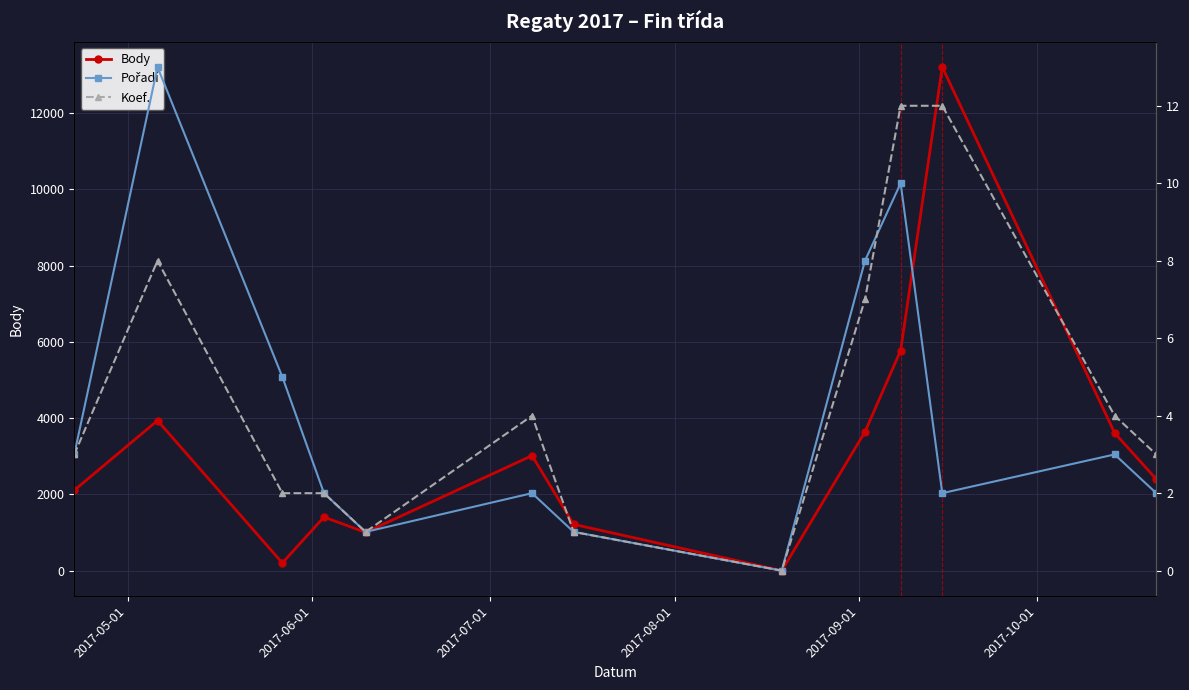

What is the maximum value for Body?

13212